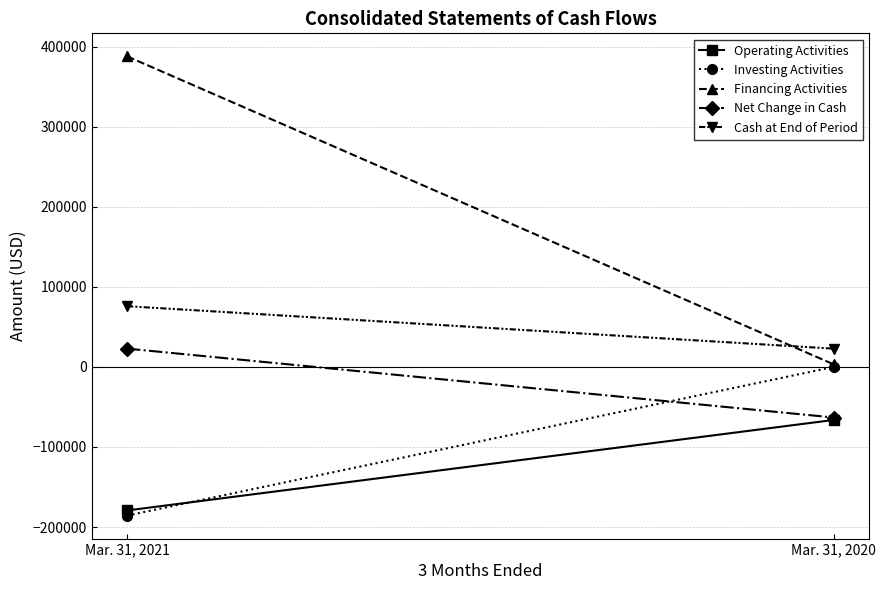

Where is Net Change in Cash nearest to the value -20207?

Mar. 31, 2021